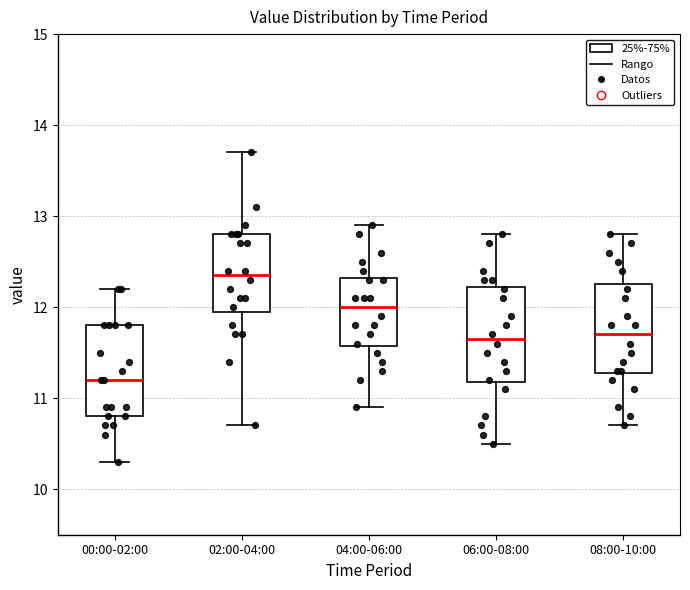

Reading left to right, read every box against the y-axis: the position of its median line, the range the box covers, and the ends of its whiskers. The values are not printed on the chart, so give them approximately, as read against the axis.

00:00-02:00: median 11.2, box 10.8 to 11.8, whiskers 10.3 to 12.2
02:00-04:00: median 12.4, box 12.0 to 12.8, whiskers 10.7 to 13.7
04:00-06:00: median 12.0, box 11.6 to 12.3, whiskers 10.9 to 12.9
06:00-08:00: median 11.7, box 11.2 to 12.2, whiskers 10.5 to 12.8
08:00-10:00: median 11.7, box 11.3 to 12.3, whiskers 10.7 to 12.8